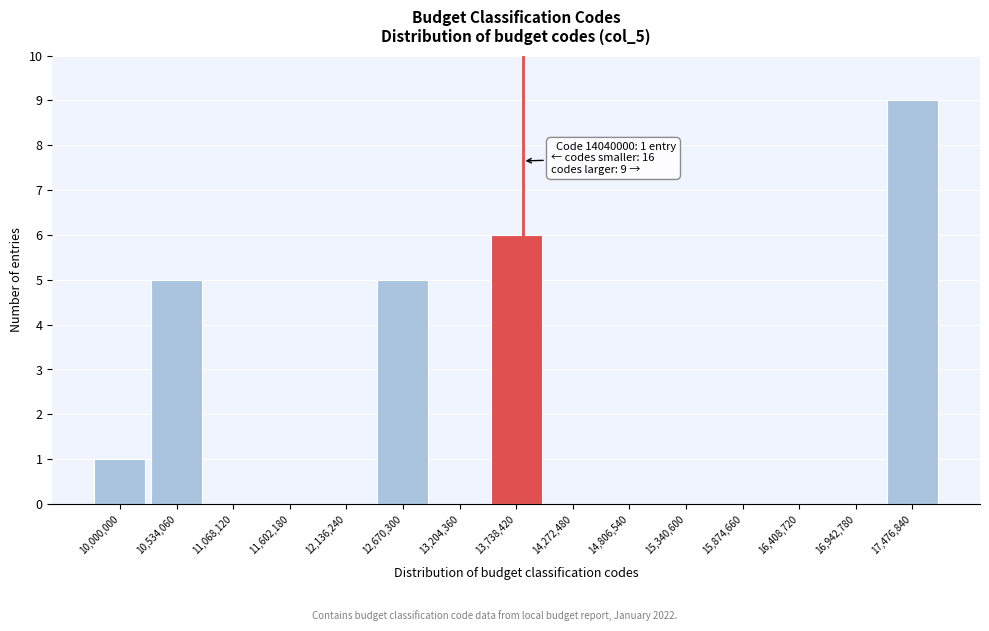

Reading left to right, extract all data points from this chart.

10,000,000=1	10,534,060=5	11,068,120=0	11,602,180=0	12,136,240=0	12,670,300=5	13,204,360=0	13,738,420=6	14,272,480=0	14,806,540=0	15,340,600=0	15,874,660=0	16,408,720=0	16,942,780=0	17,476,840=9